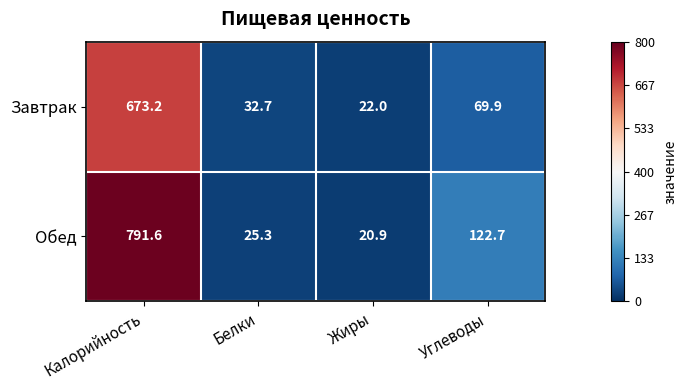

Which series has the largest total across all categories?

Обед